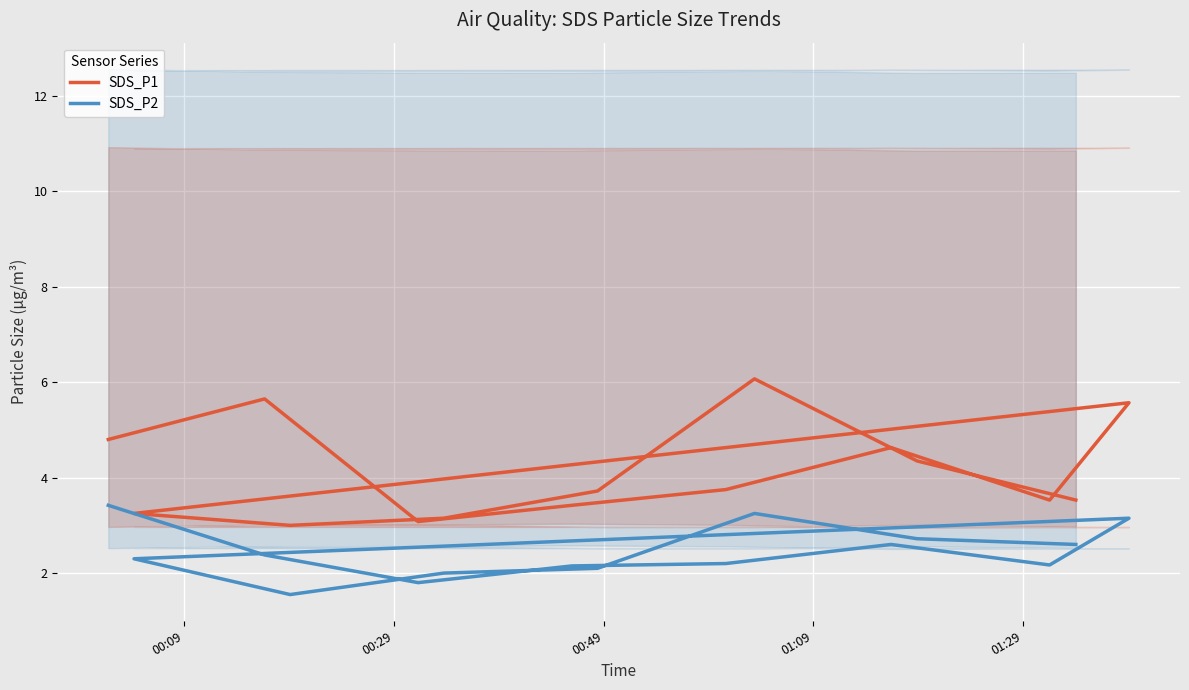

Which series has the largest range (max minus min)?

SDS_P1